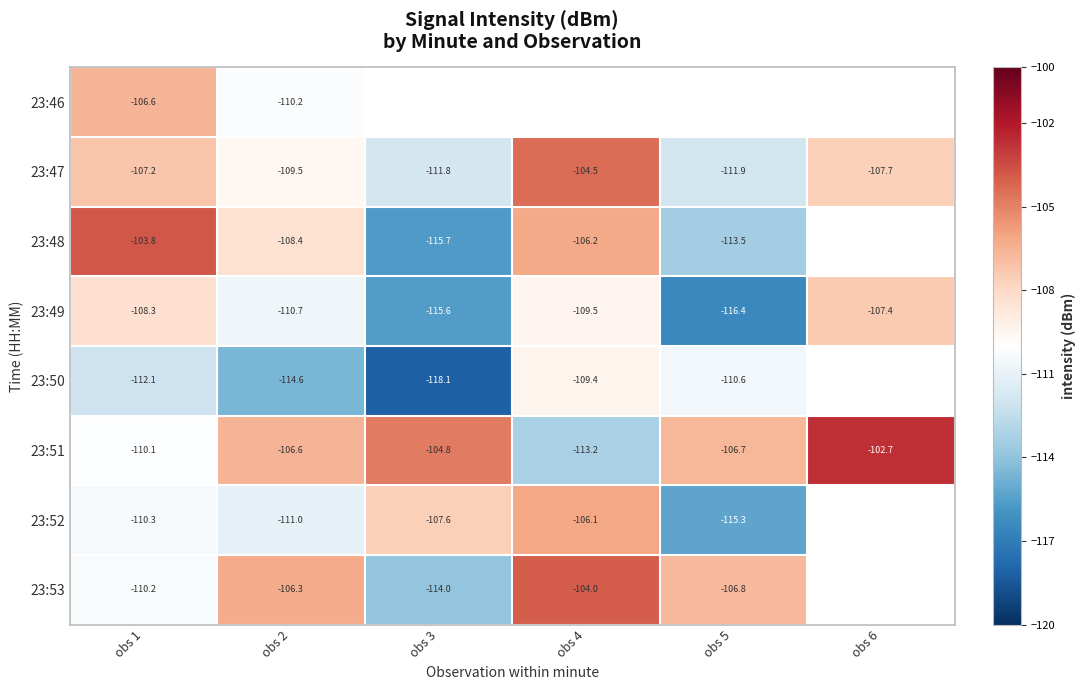

What is the maximum value shown in the chart?

-102.7